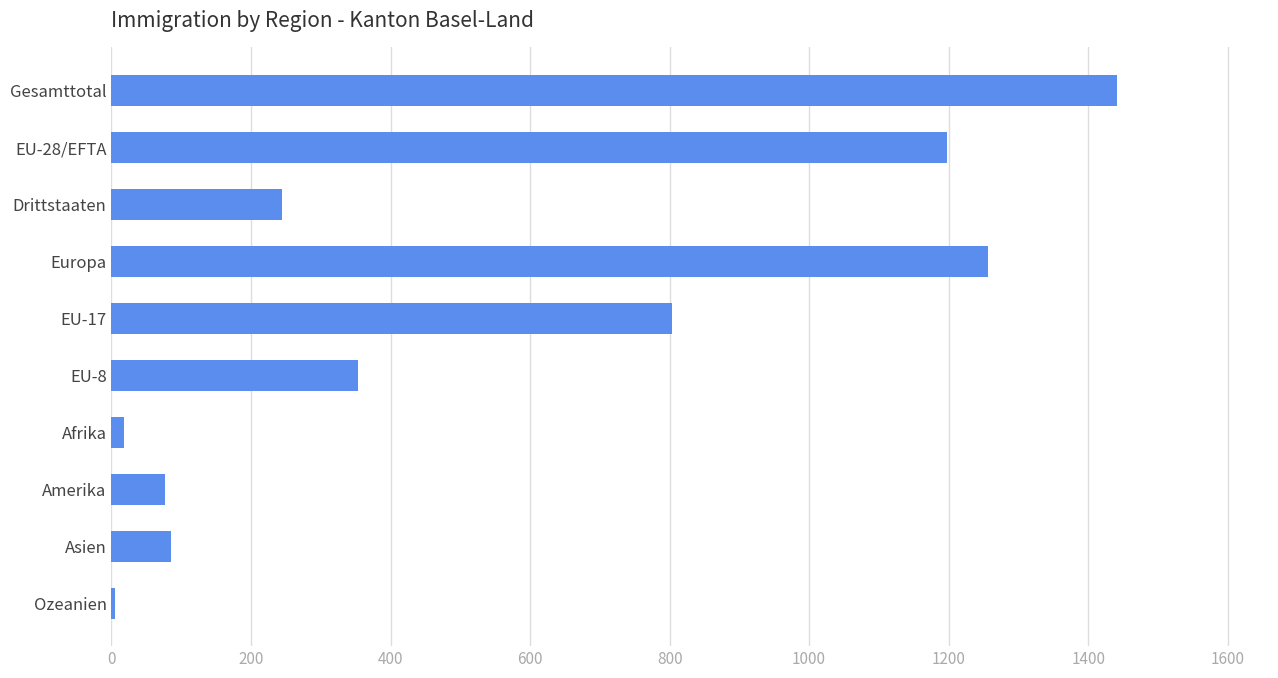

What is the difference between the maximum and minimum values?

1437